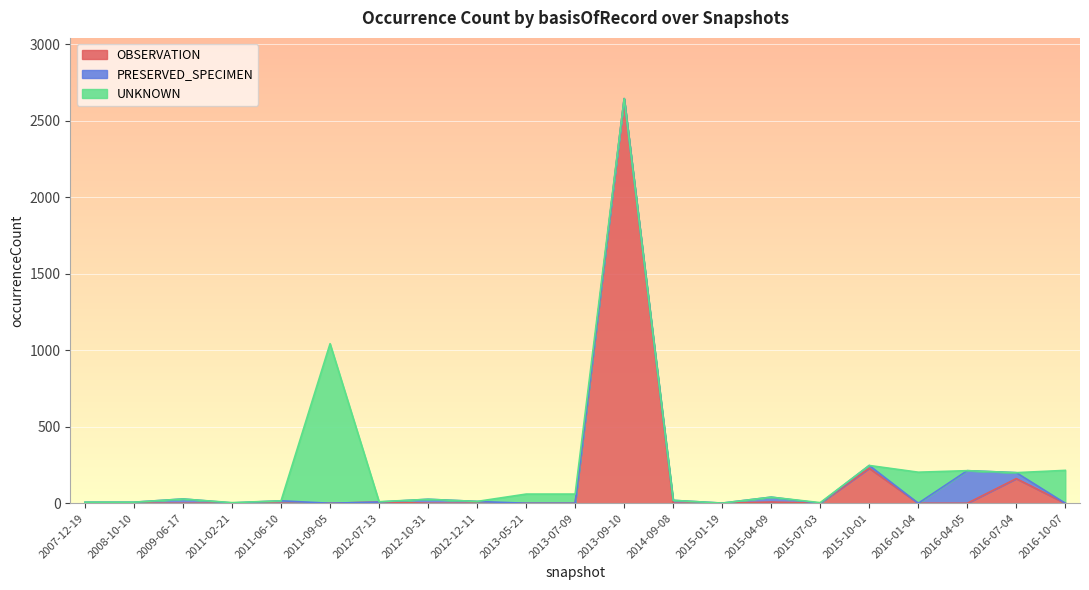

What is the highest value of the OBSERVATION series?

2645